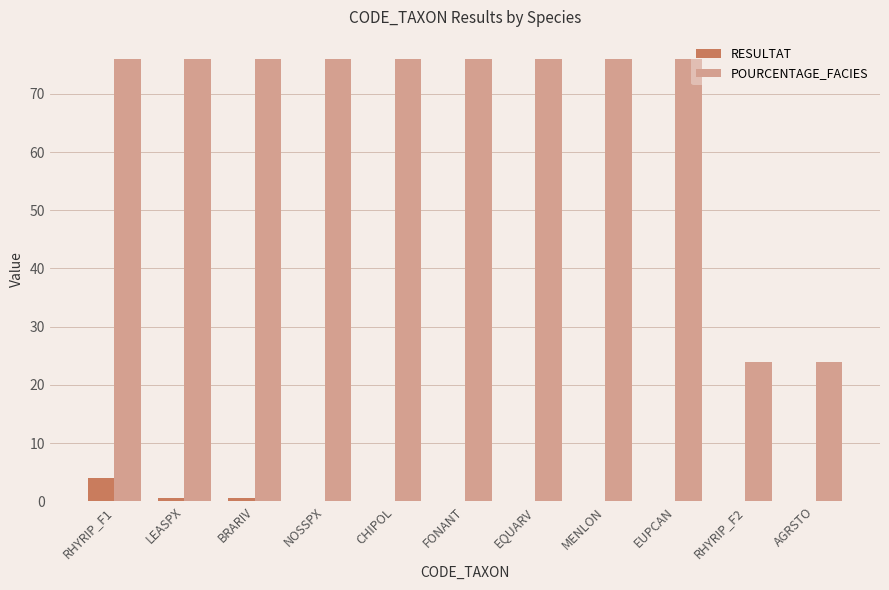

How many groups of bars are there?

11